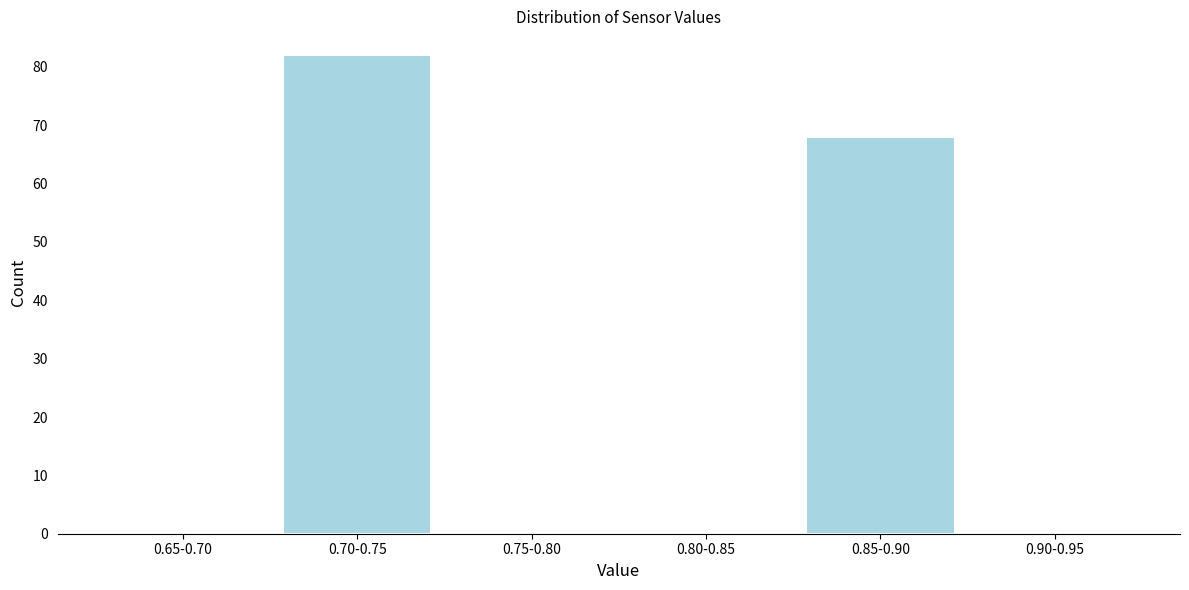

Reading left to right, list all the values displayed in this chart.

0.65-0.70=0	0.70-0.75=82	0.75-0.80=0	0.80-0.85=0	0.85-0.90=68	0.90-0.95=0